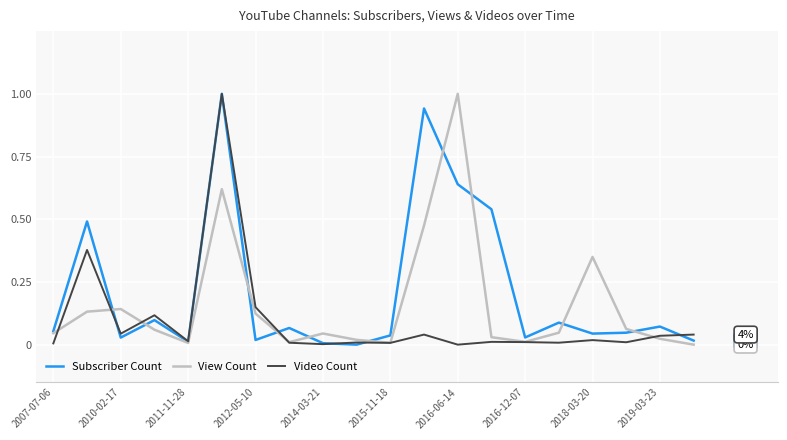

List the series in order of their overall mean, lowest first.

Video Count, View Count, Subscriber Count